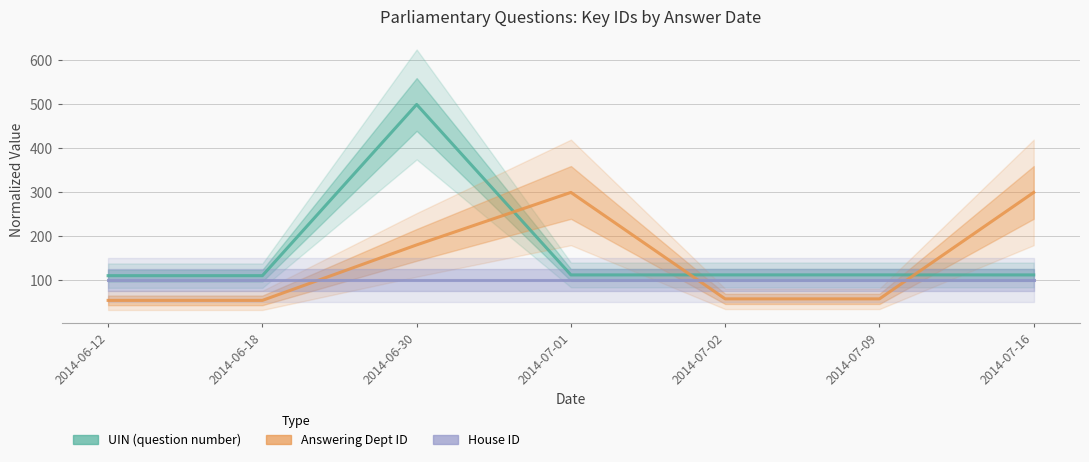

Which series ends up on top after the final intersection of House ID and Answering Dept ID?

Answering Dept ID